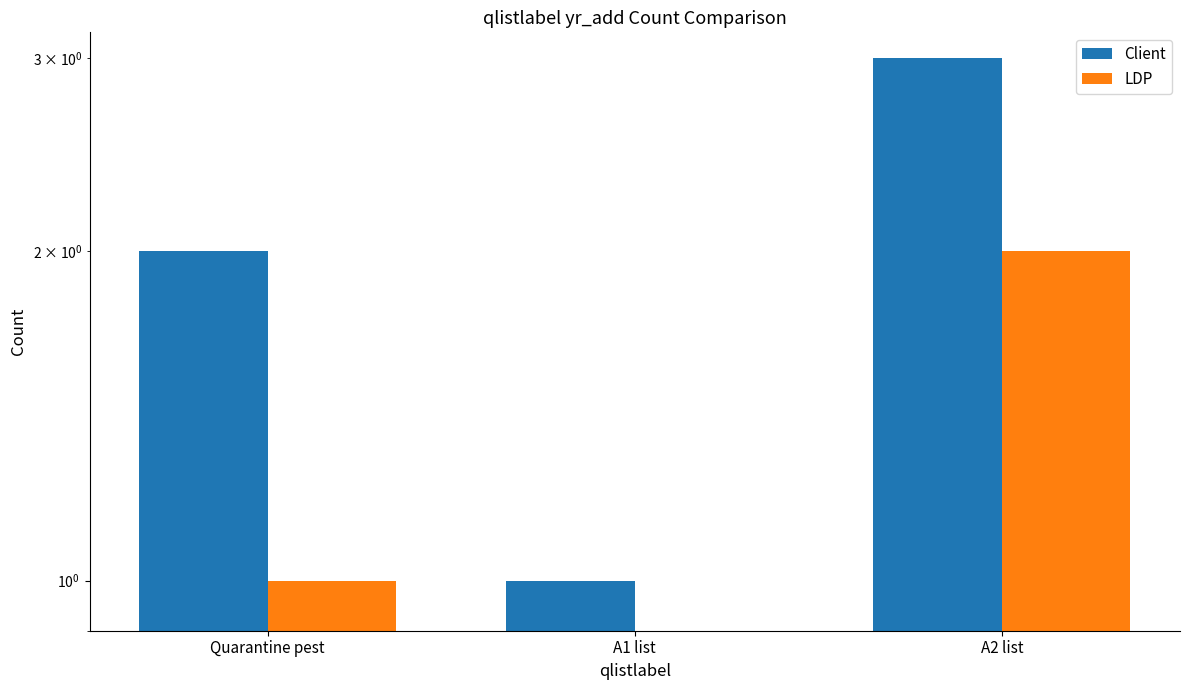

Where does the Client series first go above 2?

A2 list